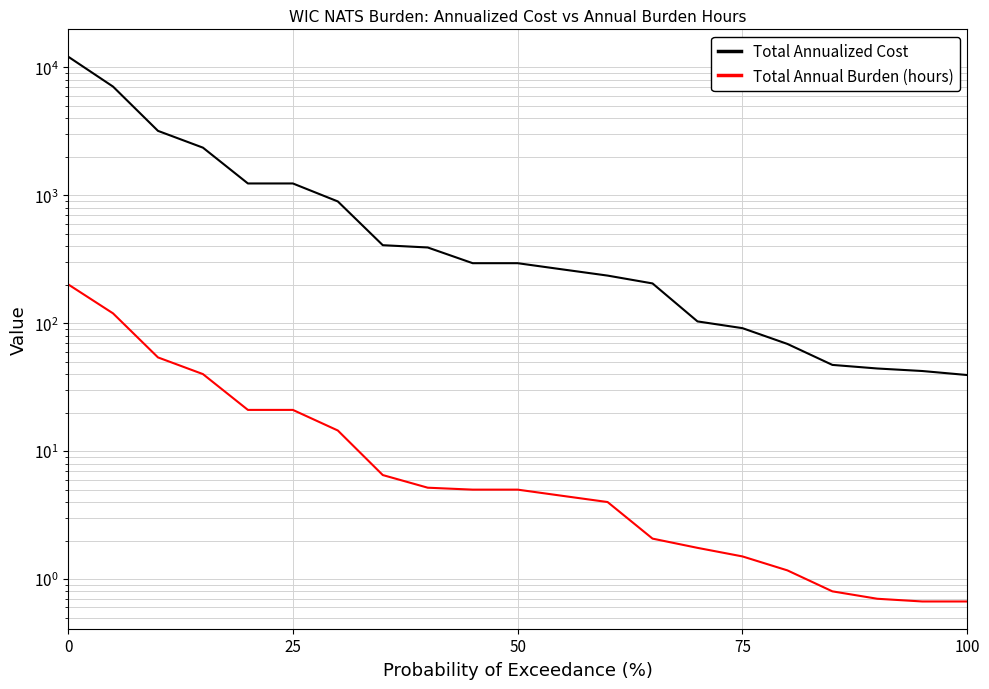

True or false: Total Annual Burden (hours) has a value of 4.3 at 7.

False